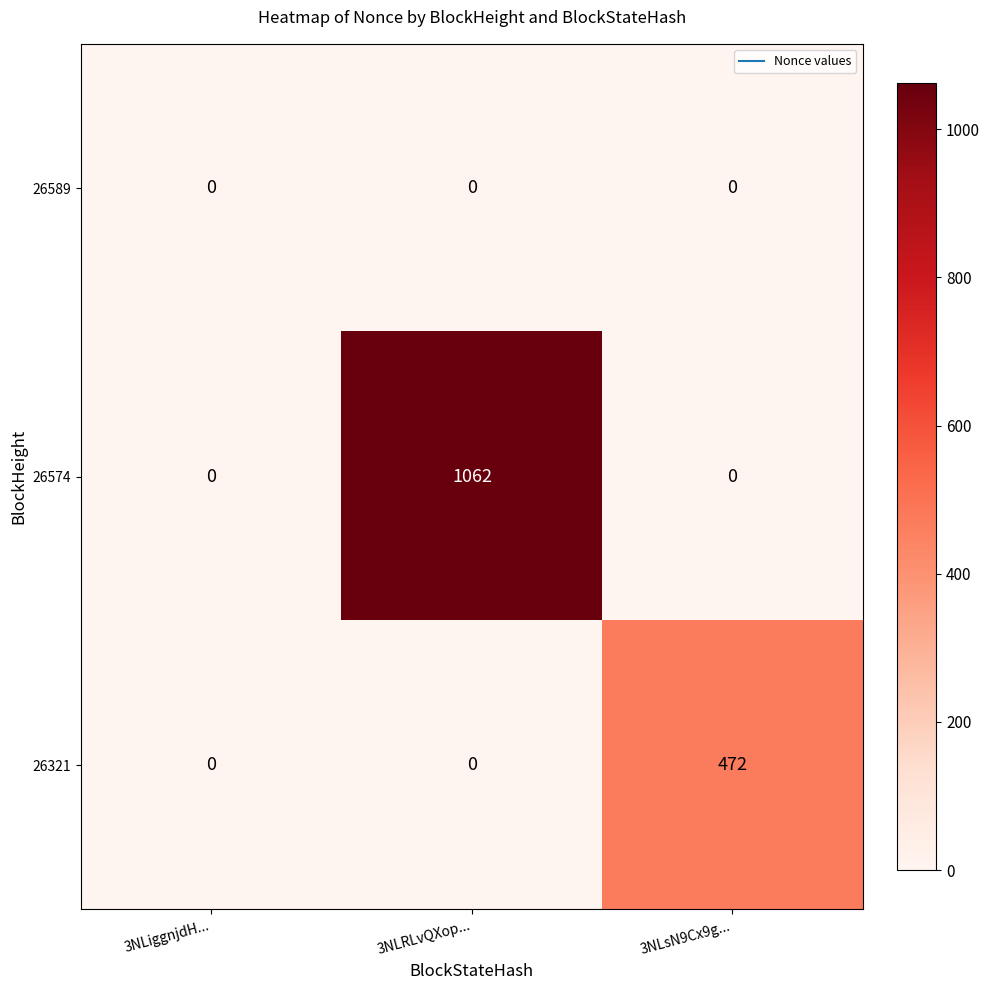

Is it true that 26574 equals 0 at 3NLsN9Cx9g...?

True